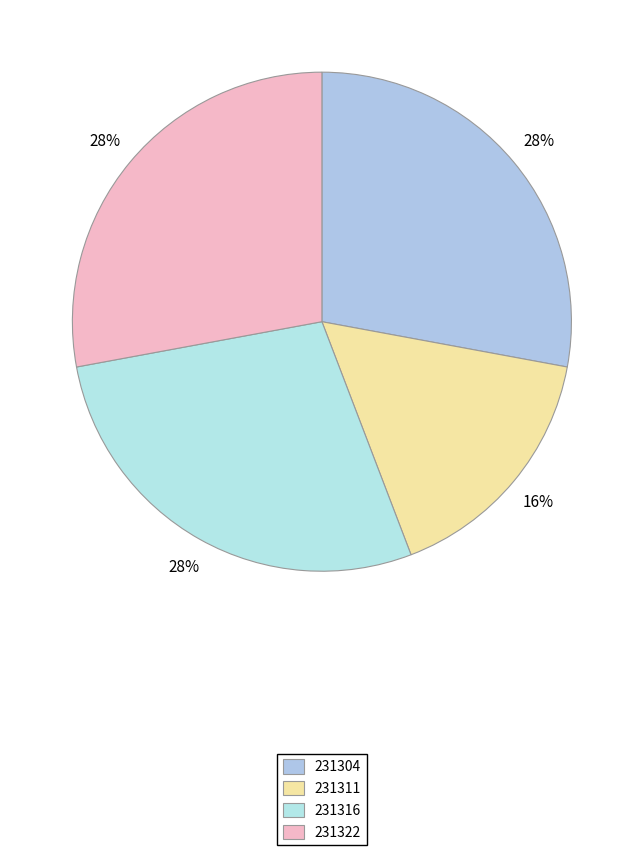

Is 231322 the majority of the pie?

No